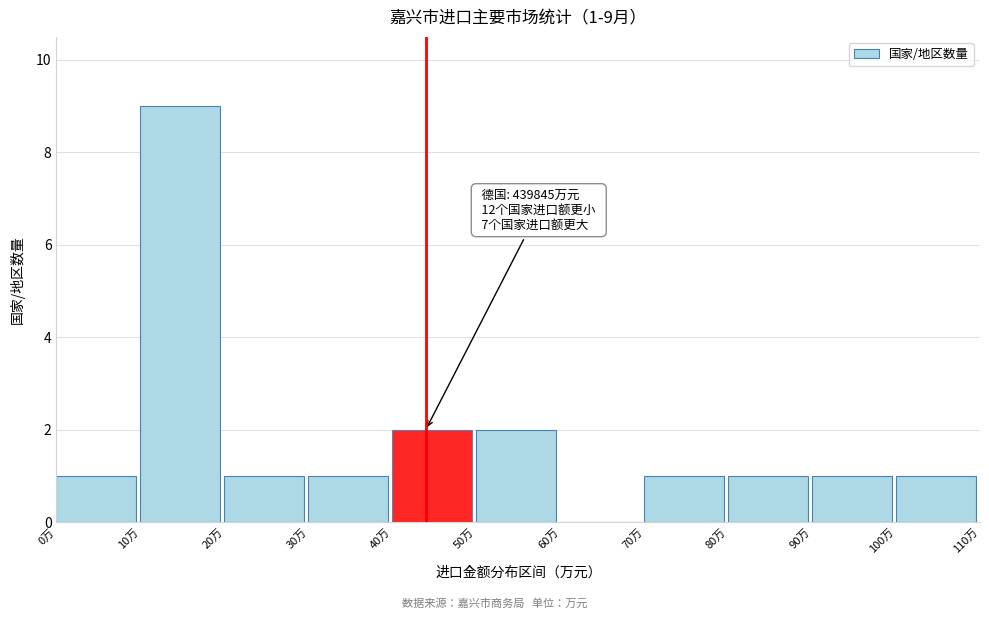

Reading left to right, what are all the values shown in this chart?

0万=1	10万=9	20万=1	30万=1	40万=2	50万=2	60万=0	70万=1	80万=1	90万=1	100万=1